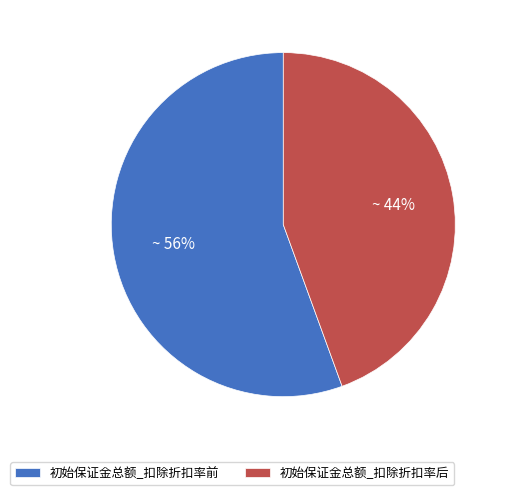

Which category has the biggest portion of the pie?

初始保证金总额_扣除折扣率前